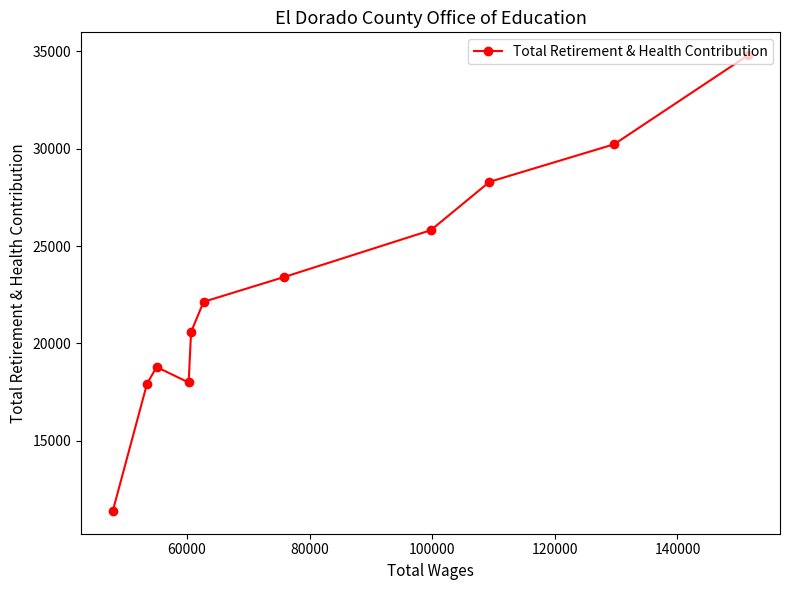

What is the sum of all values?

251420